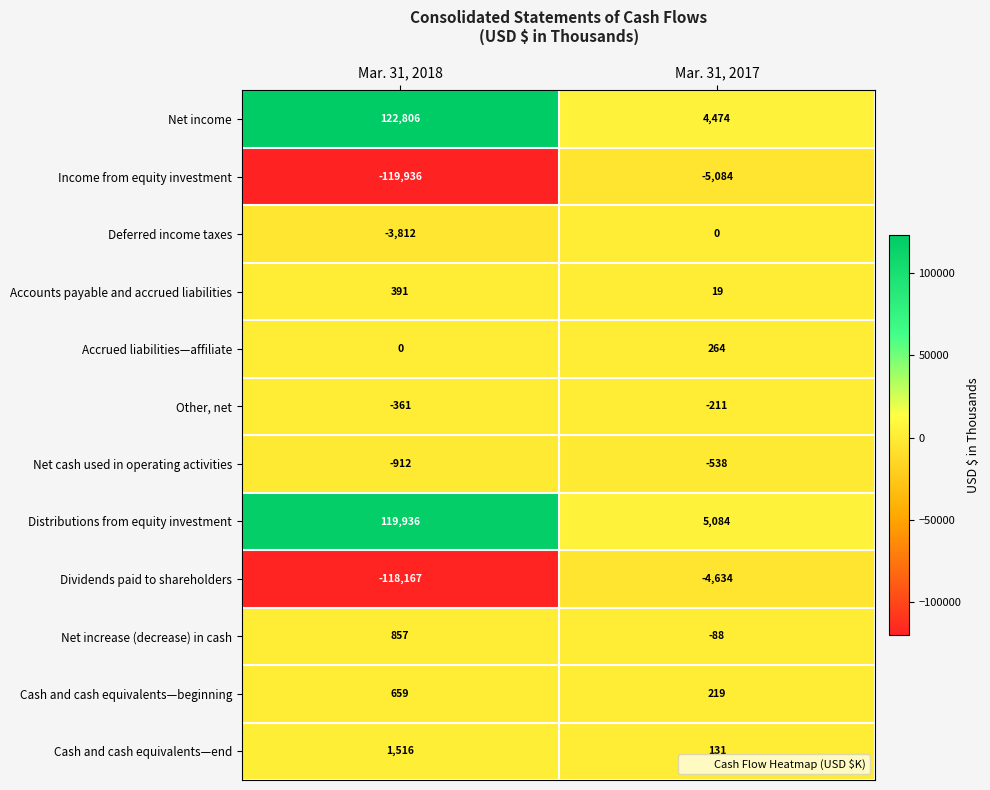

At which category is the sum across all series the highest?

Mar. 31, 2018